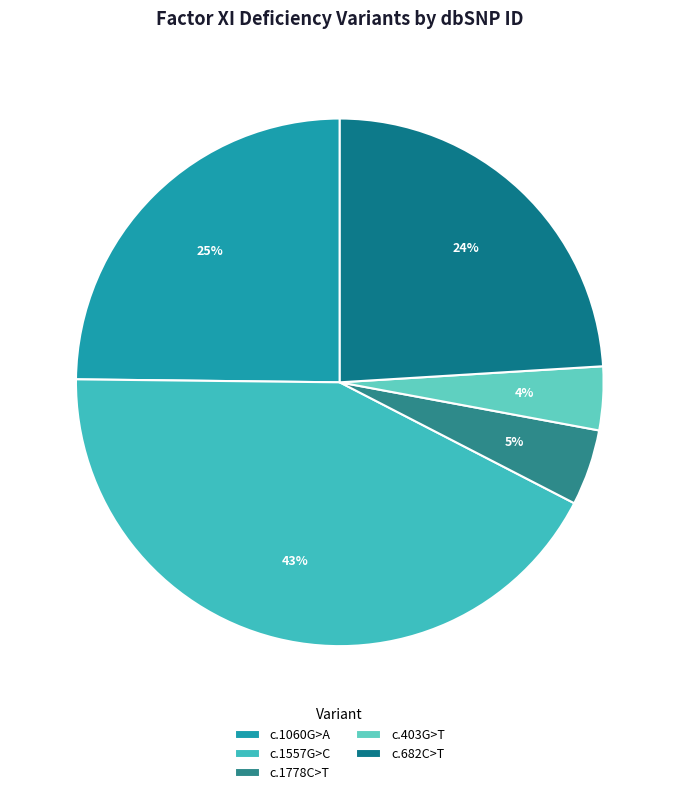

Rank the categories by value from lowest to highest.

c.403G>T, c.1778C>T, c.682C>T, c.1060G>A, c.1557G>C